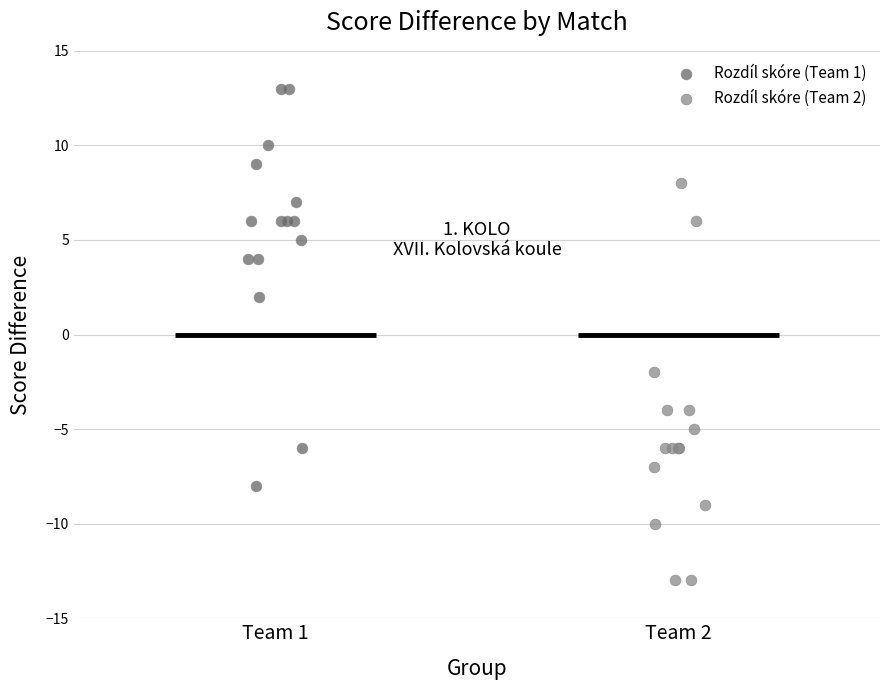

Which series contains the highest Y value?

Rozdíl skóre (Team 1)